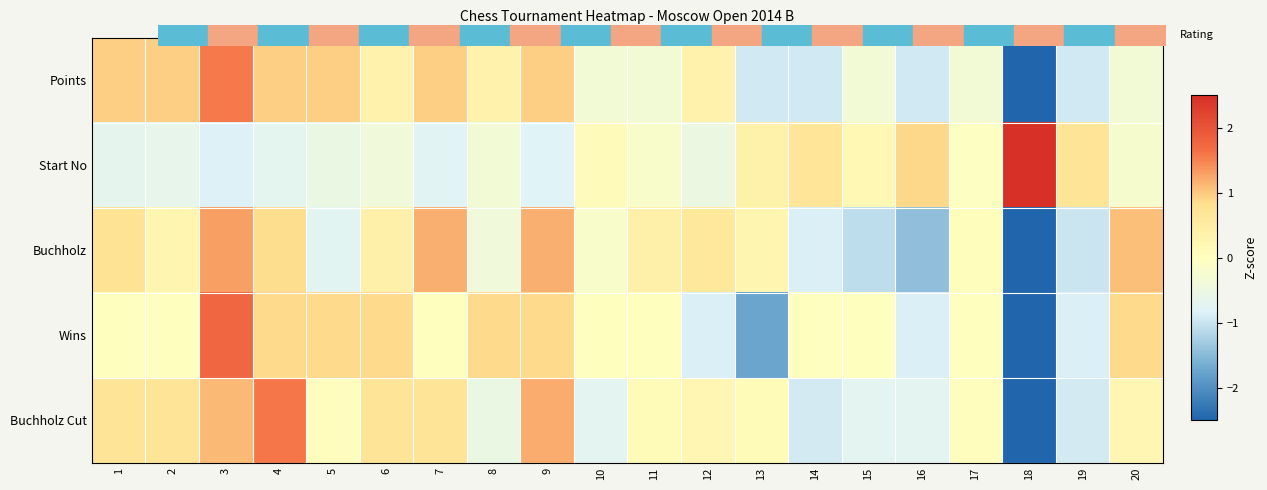

What is the approximate value of Buchholz Cut at 9?

1.2